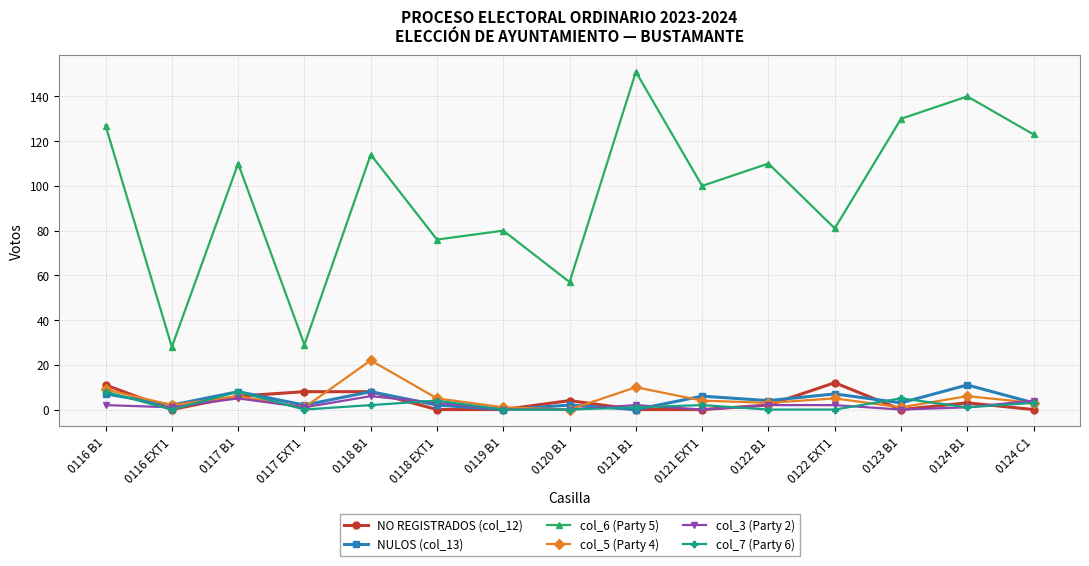

What is the difference between the maximum and minimum values in the NO REGISTRADOS (col_12) series?

12